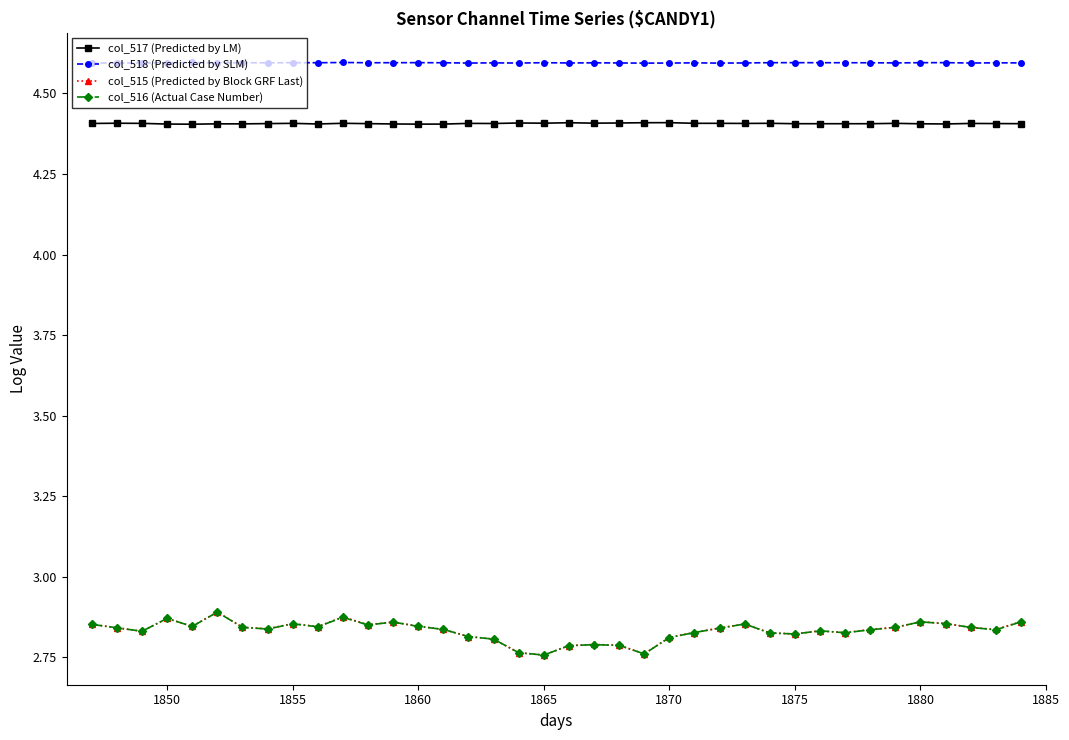

What is the maximum value shown in the chart?

4.6